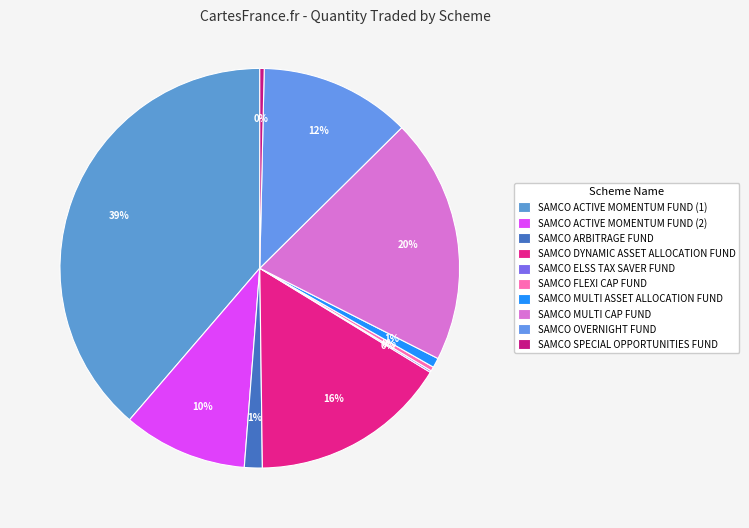

Does SAMCO ACTIVE MOMENTUM FUND (2) represent more than half of the total?

No